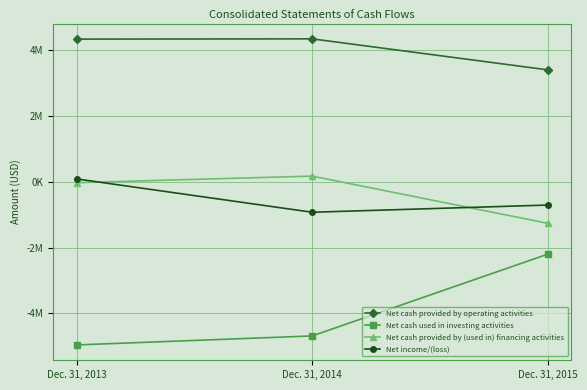

What is the sum of all Net cash provided by (used in) financing activities values?

-1108820